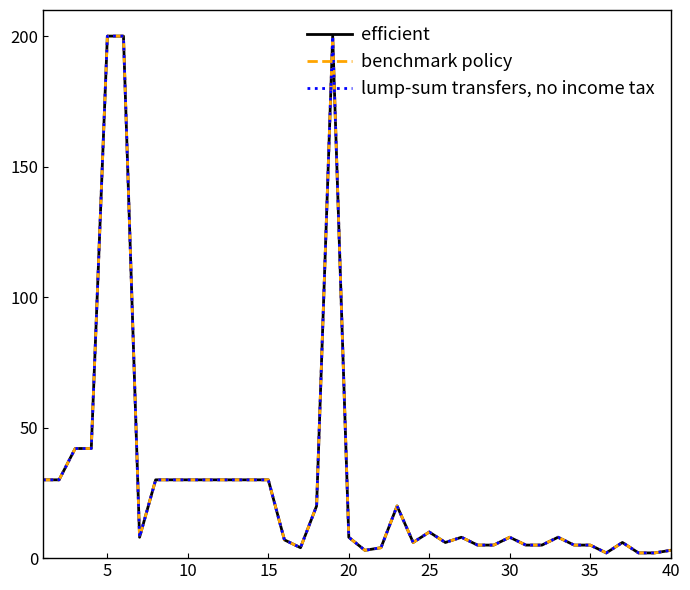

Is this an area chart (filled region under the line)?

No